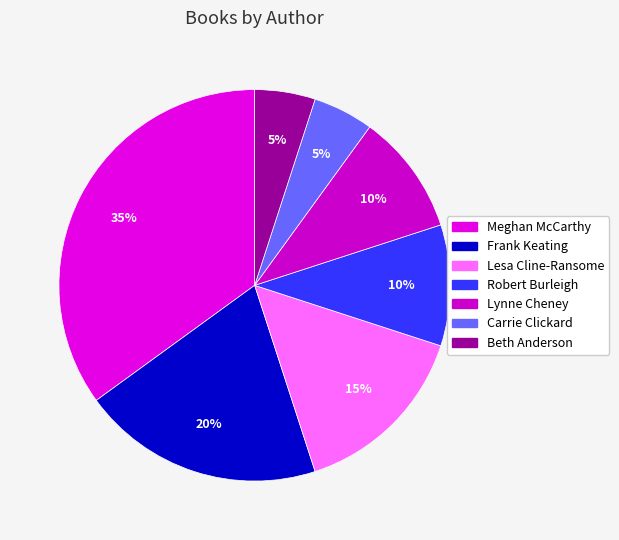

Does any single category account for the majority?

No